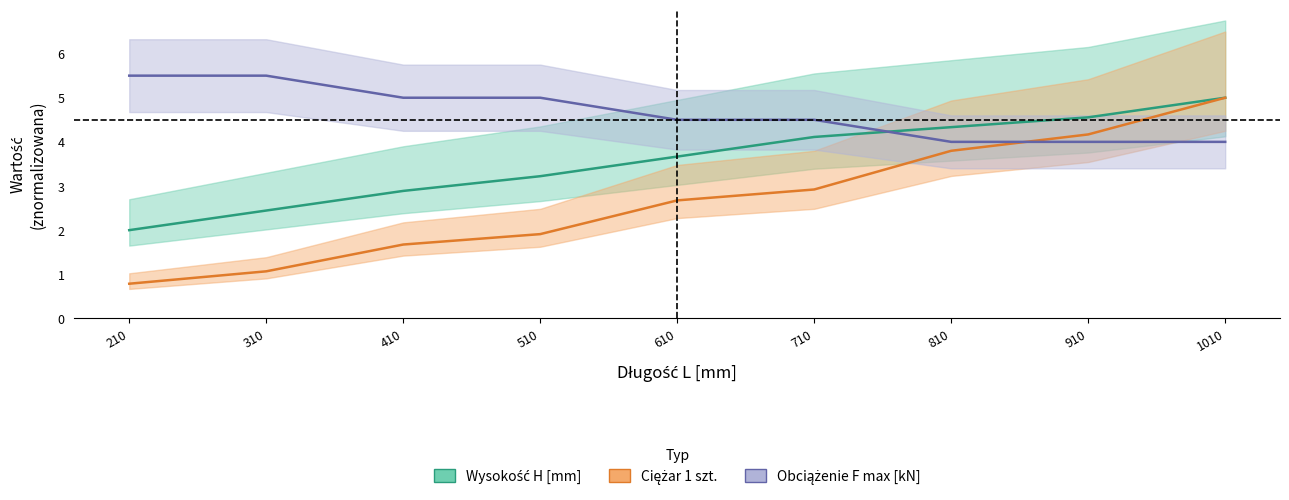

What are all the series names shown in the legend?

Wysokość H [mm], Ciężar 1 szt., Obciążenie F max [kN]